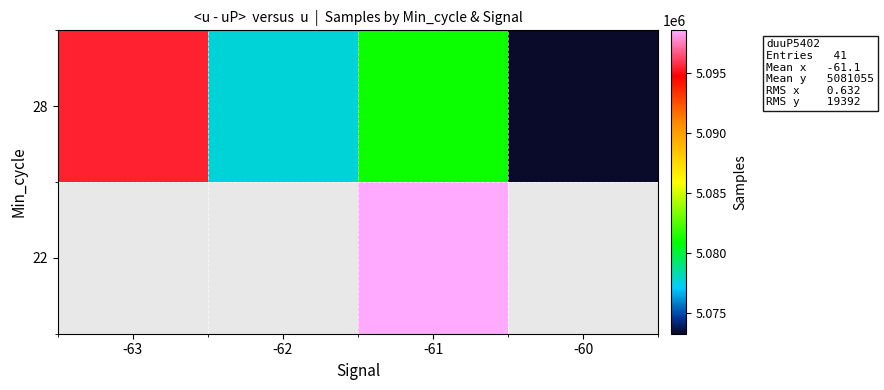

Which label corresponds to the smallest value in the chart?

-60